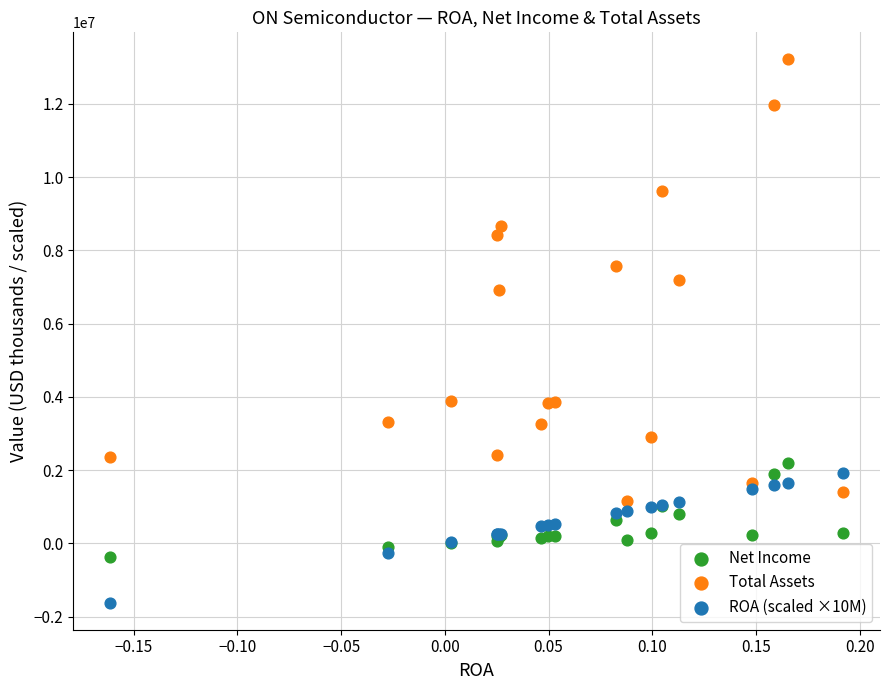

Which series reaches the minimum Y coordinate?

ROA (scaled ×10M)